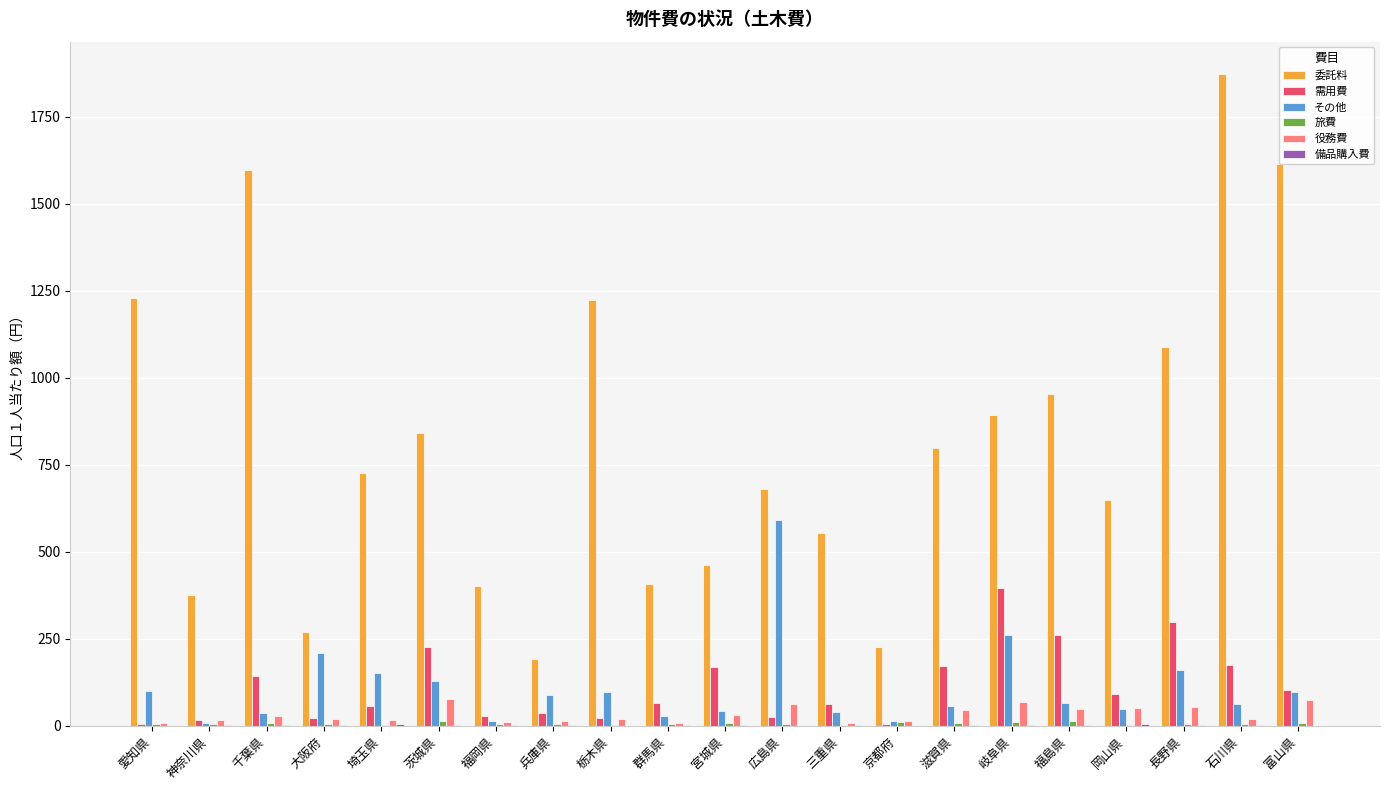

What is the total value across all series at 群馬県?

513